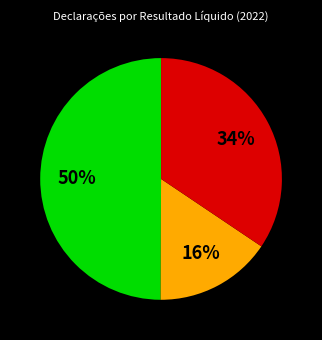

To the nearest percent, what is the difference between the largest and smallest slice percentages?

34%